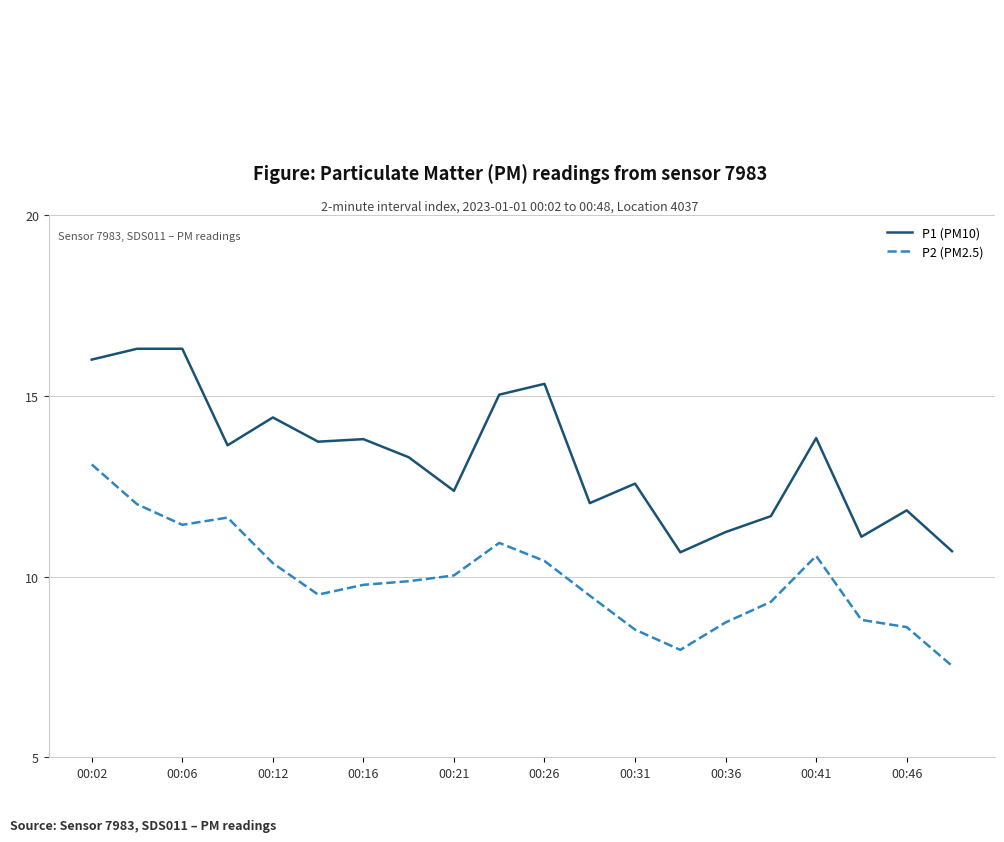

True or false: P1 (PM10) and P2 (PM2.5) cross at least once.

False